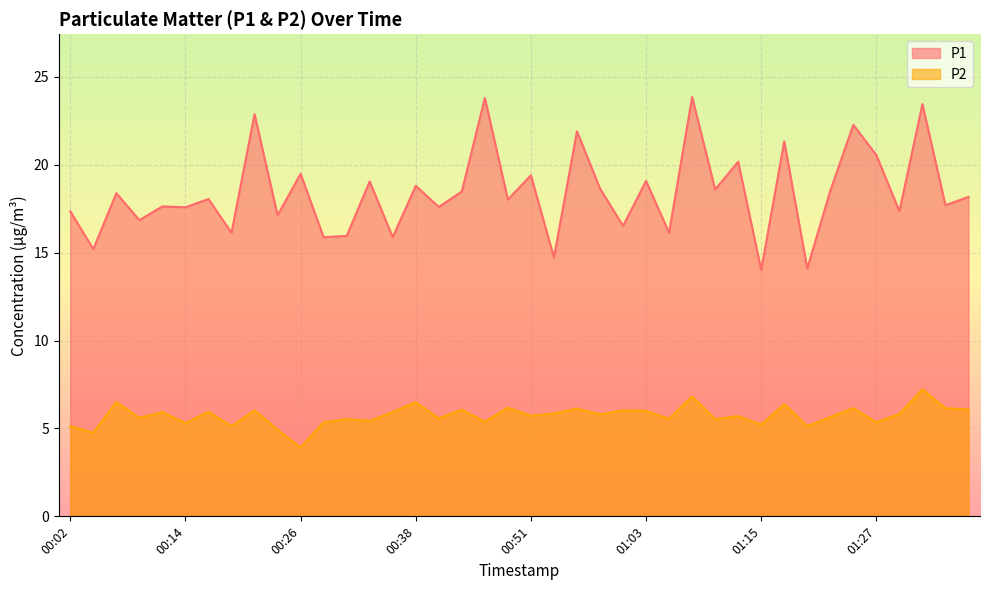

What is the label of the 19th point from the right?

00:53